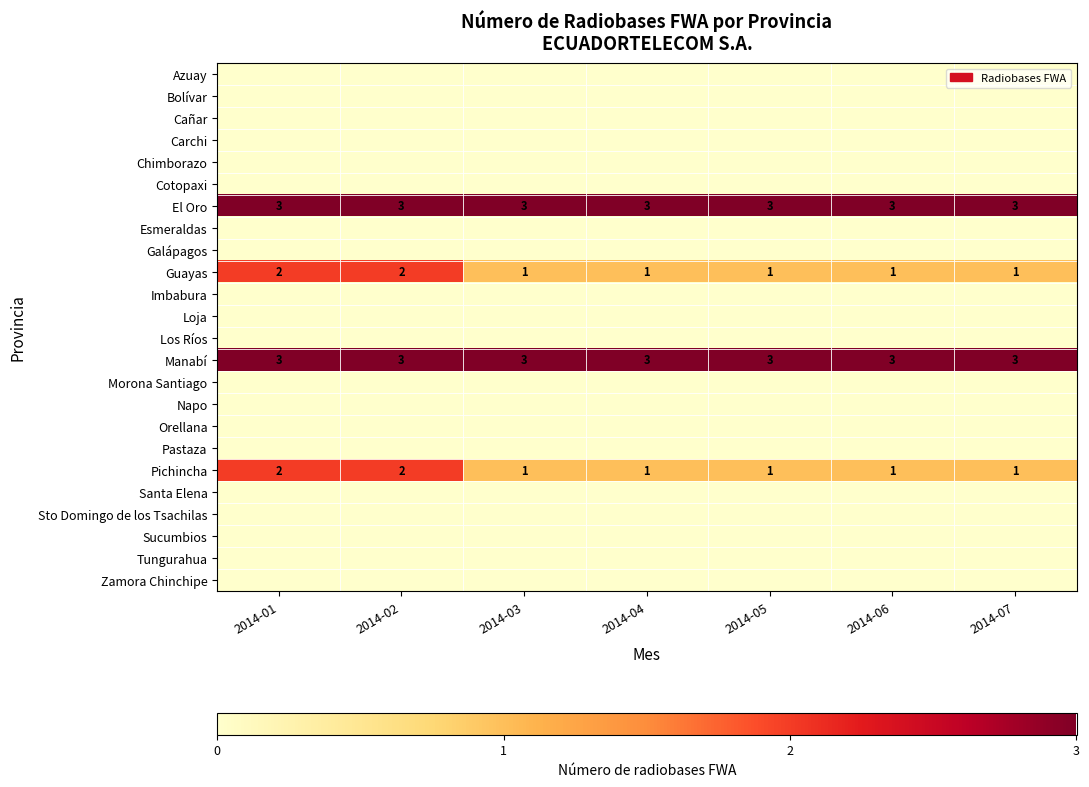

The Manabí series shows 3 at 2014-02. True or false?

True